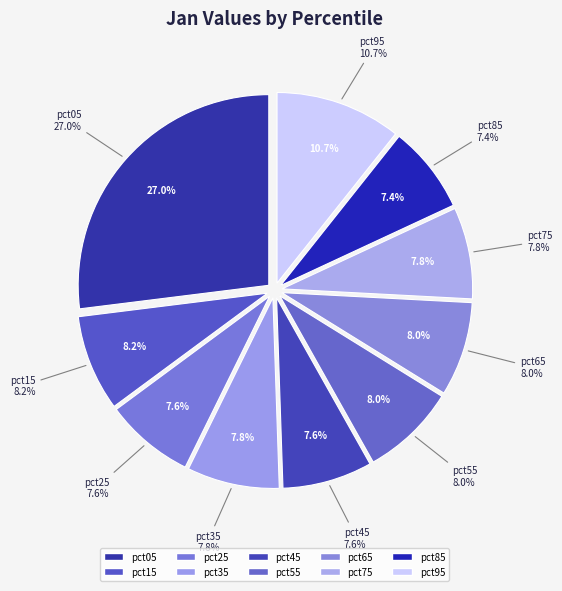

What percentage is the pct85 slice, to the nearest percent?

7%